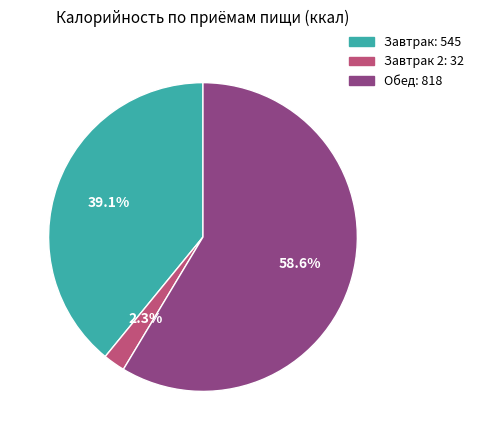

Is there any slice that represents more than half of the pie?

Yes